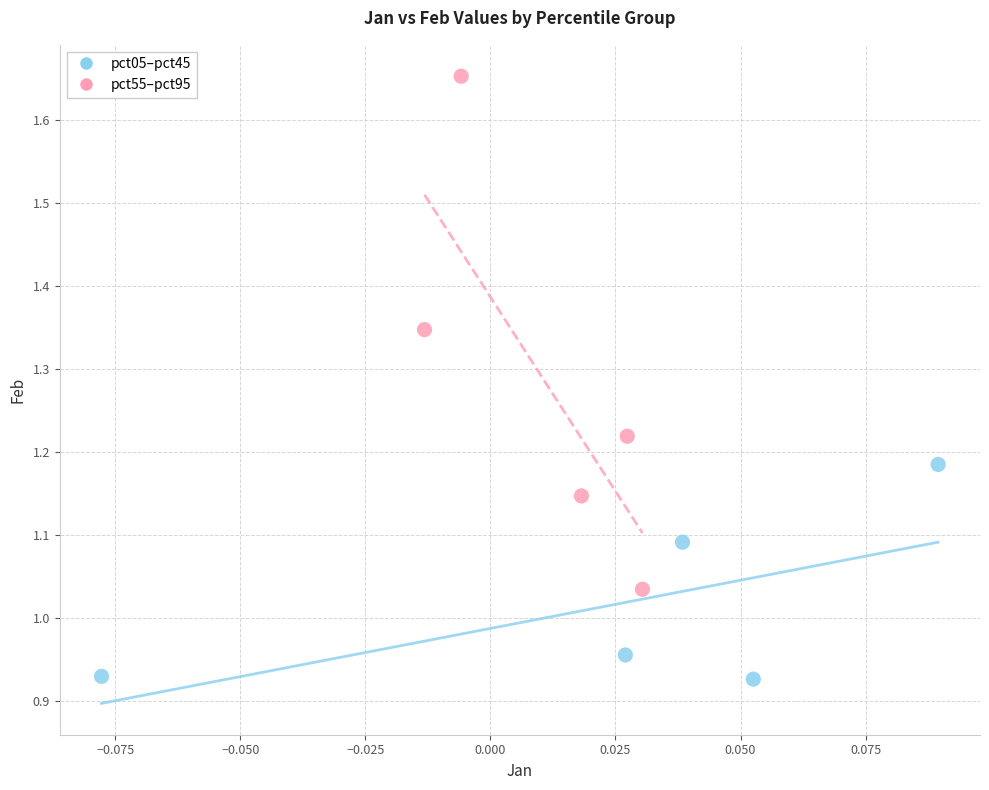

What are all the series names shown in the legend?

pct05–pct45, pct55–pct95